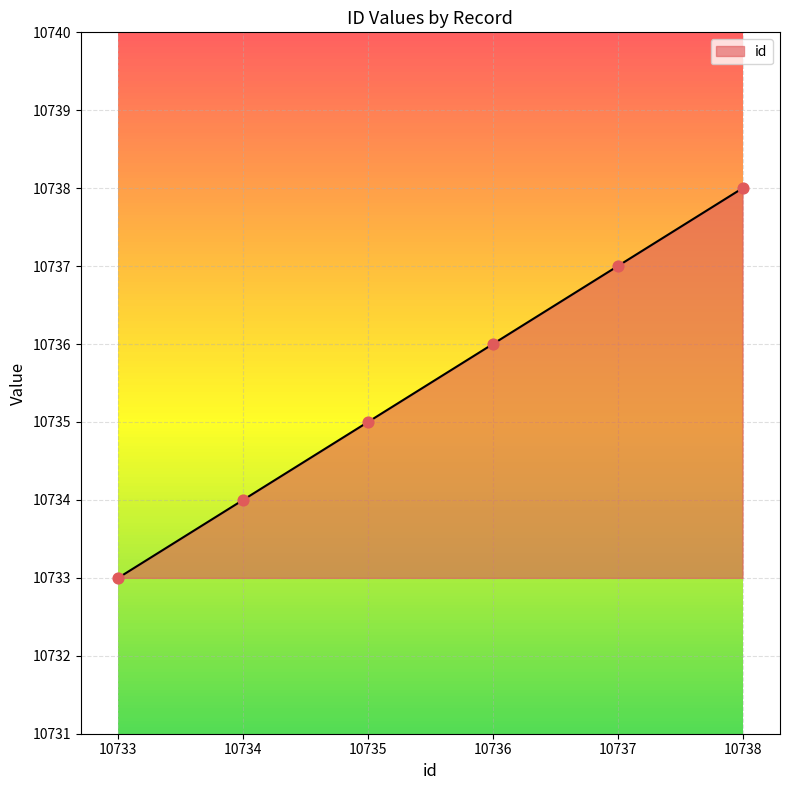

What is the change in value from 10736 to 10737?

+1